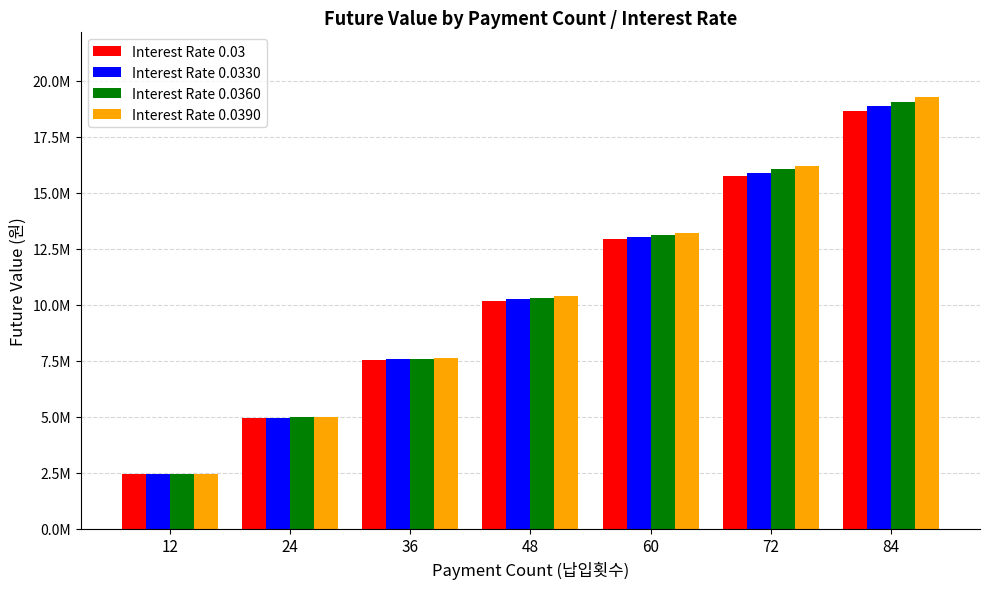

Which label corresponds to the largest value in the chart?

84